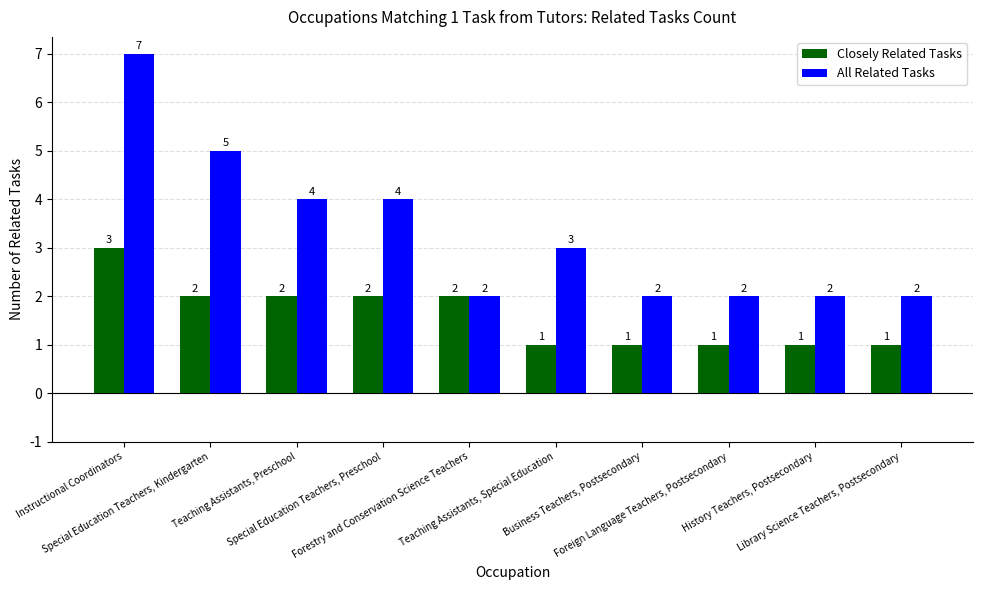

Reading right to left, what are all the values shown in this chart?

Closely Related Tasks: 1	1	1	1	1	2	2	2	2	3
All Related Tasks: 2	2	2	2	3	2	4	4	5	7